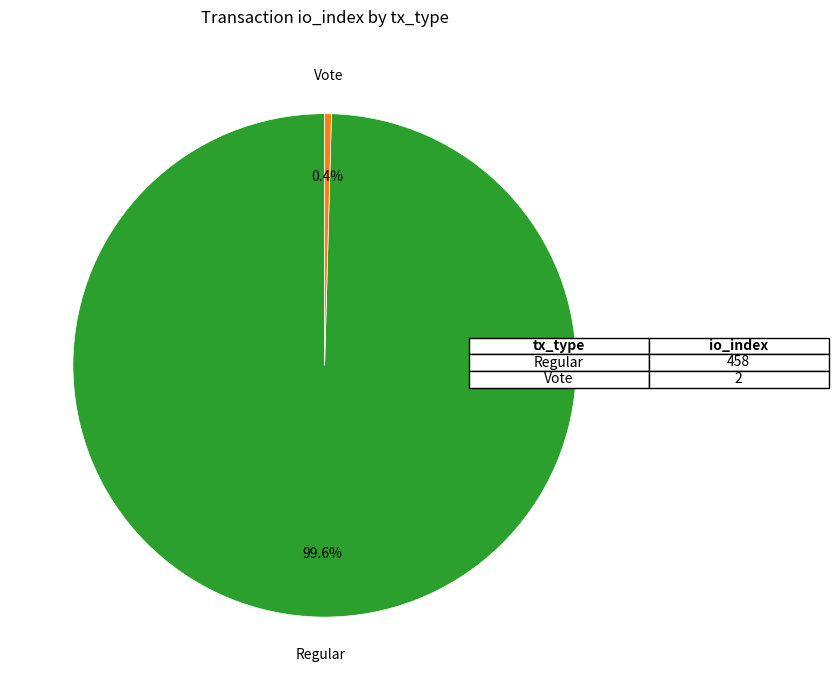

Does any single category account for the majority?

Yes